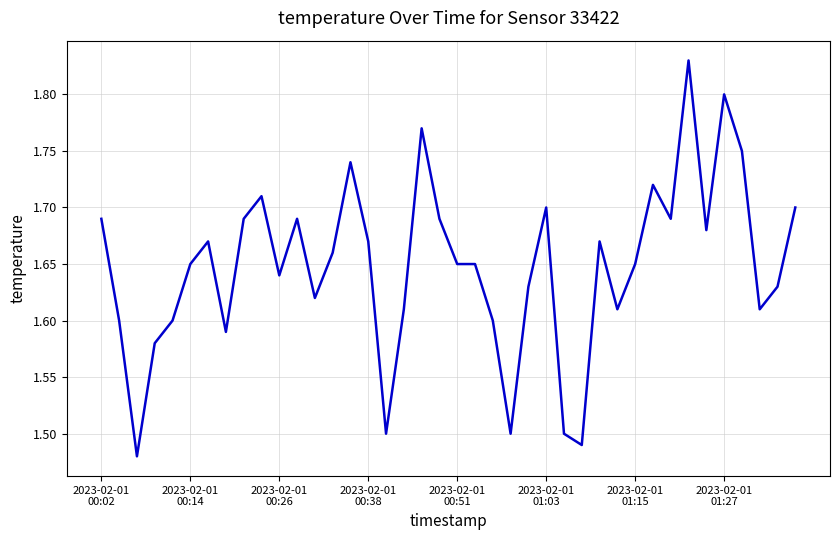

Rank the categories by value from highest to lowest.

33, 35, 18, 36, 14, 31, 9, 25, 39, 2023-02-01
00:02, 8, 11, 19, 32, 34, 2023-02-01
01:15, 15, 28, 13, 2023-02-01
01:03, 20, 21, 30, 10, 24, 38, 12, 17, 29, 37, 2023-02-01
00:14, 2023-02-01
00:51, 22, 2023-02-01
01:27, 2023-02-01
00:38, 16, 23, 26, 27, 2023-02-01
00:26